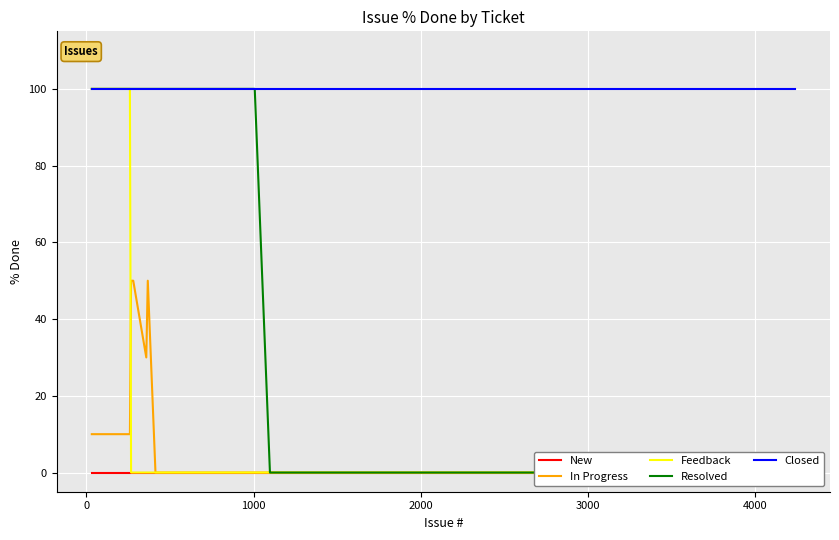

Which series has the largest total across all categories?

Closed